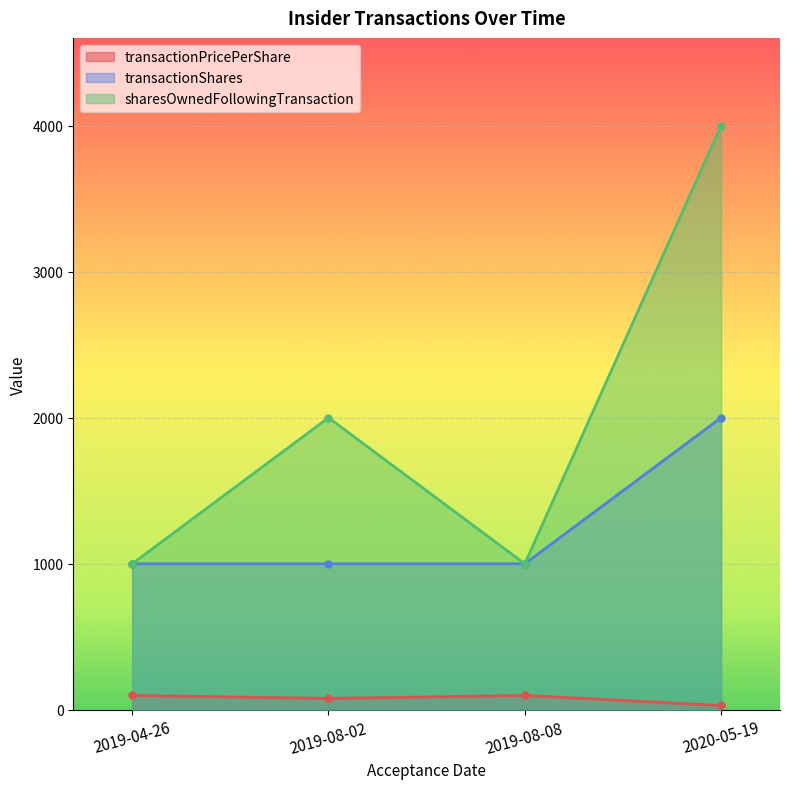

Is the value of sharesOwnedFollowingTransaction at 2019-08-02 greater than the value of transactionPricePerShare at 2019-04-26?

Yes